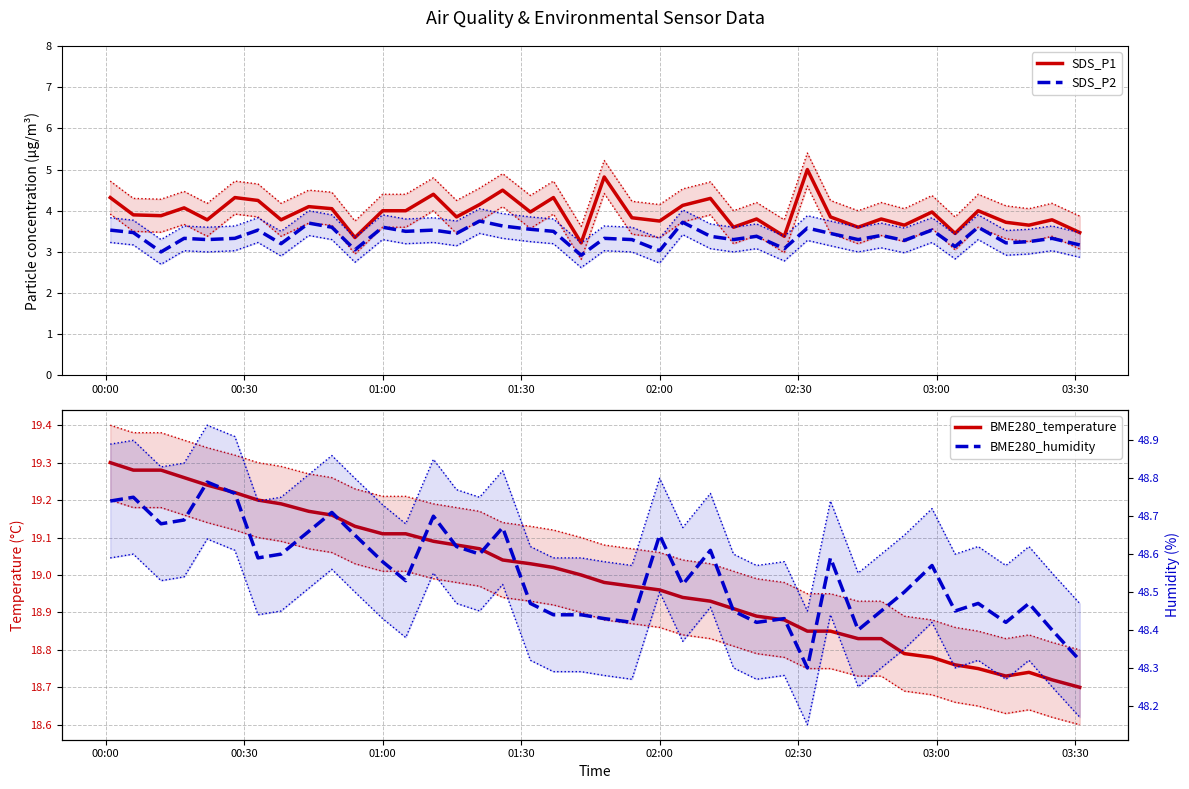

What is the maximum value for SDS_P2?

3.8